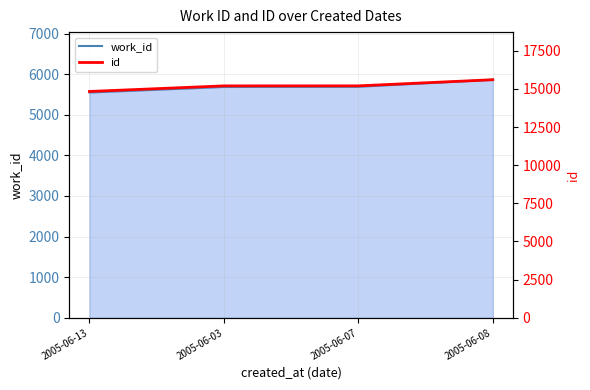

What is the total value across all series at 2005-06-03?

20880